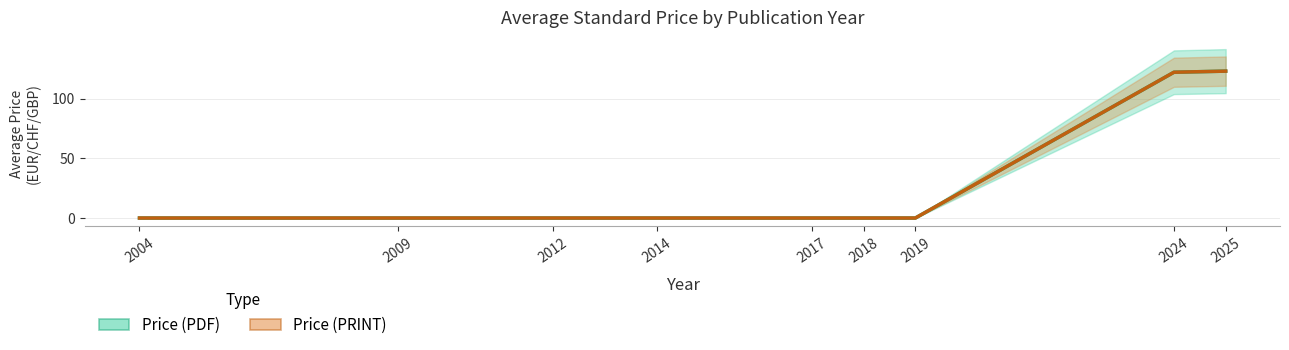

Is the value of Price (PDF) at 2017 greater than the value of Price (PRINT) at 2018?

No